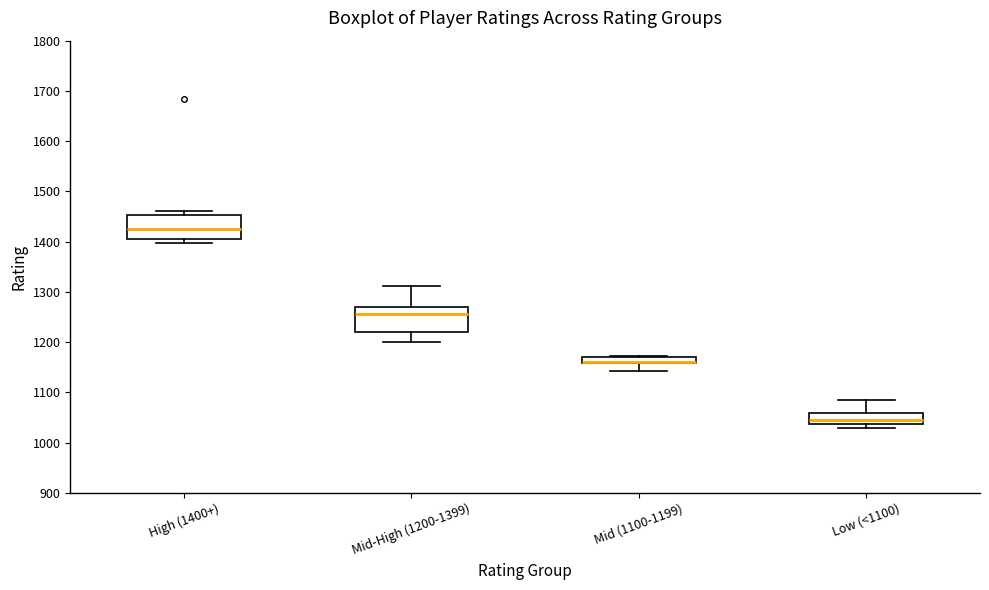

Where is the upper edge of the box for Mid (1100-1199) on the y-axis? The values are not printed on the chart, so give them approximately, as read against the axis.

1170